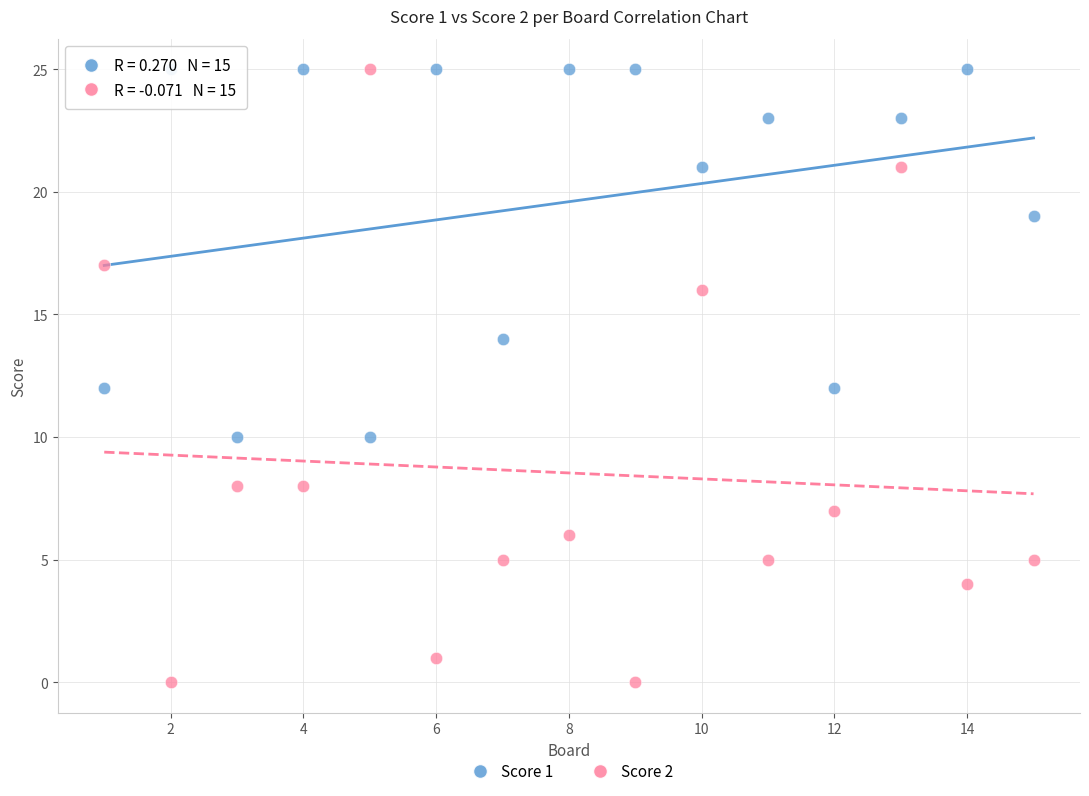

What is the X range (max minus min) for the scatter plot?

14